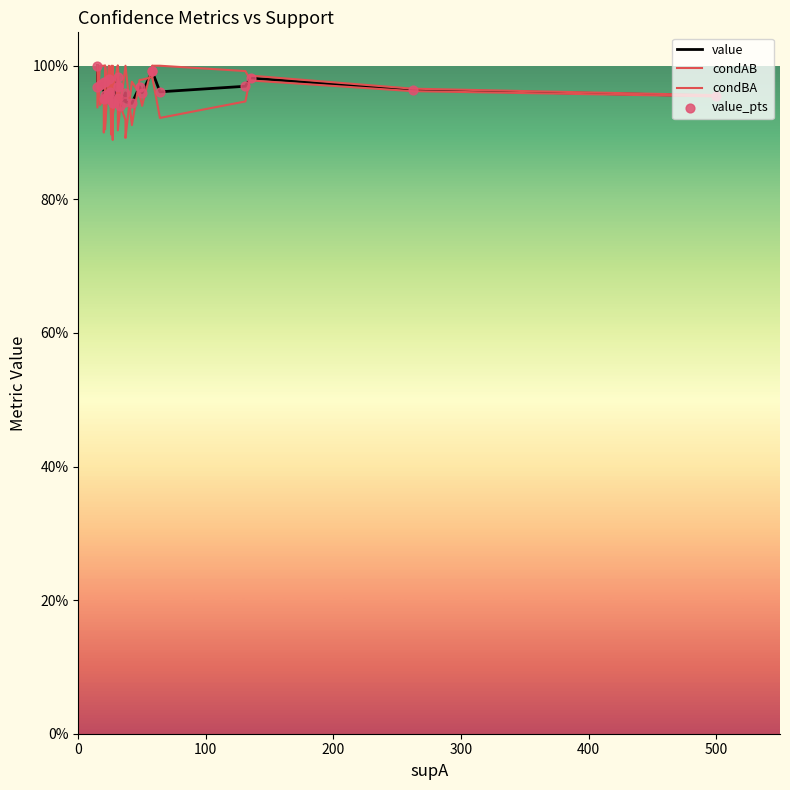

Is the value of value_pts at 10 greater than the value of value at 300?

No